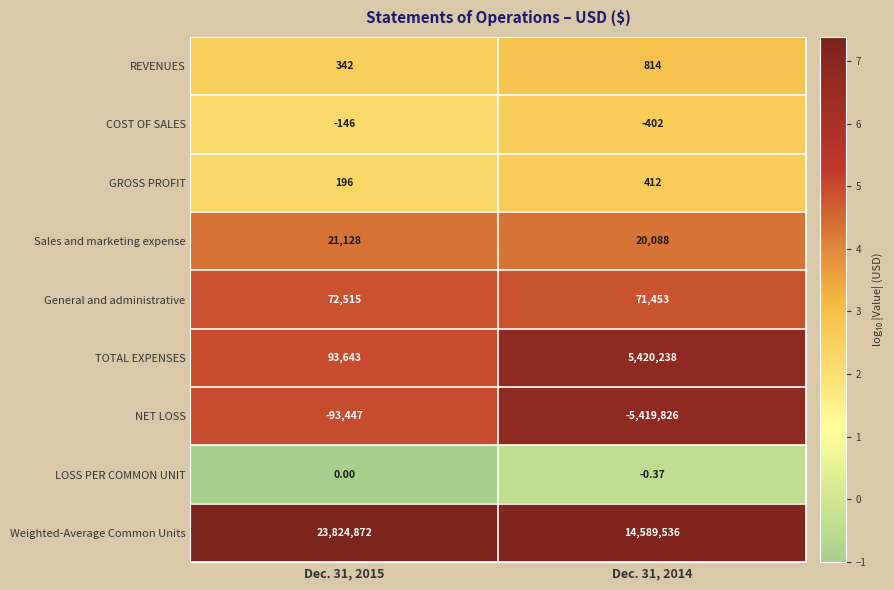

Which series has the widest spread of values?

Weighted-Average Common Units